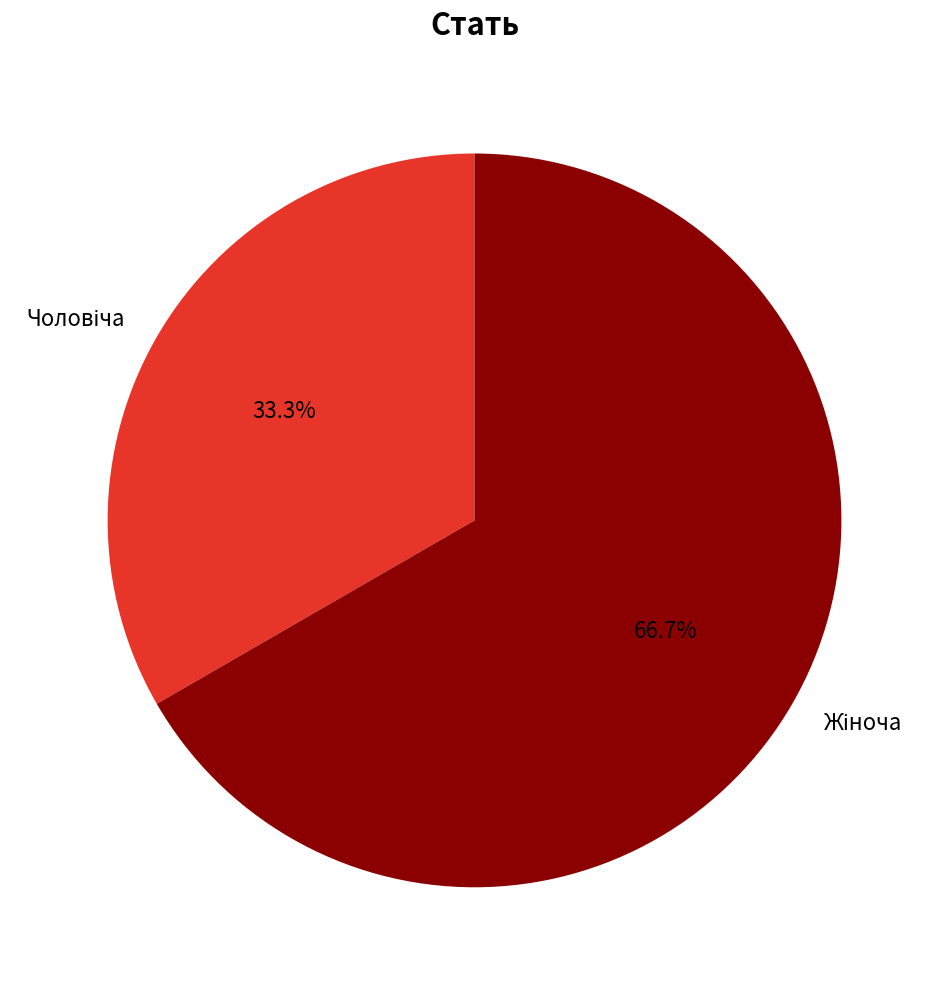

To the nearest percent, what is the difference between the largest and smallest slice percentages?

33%